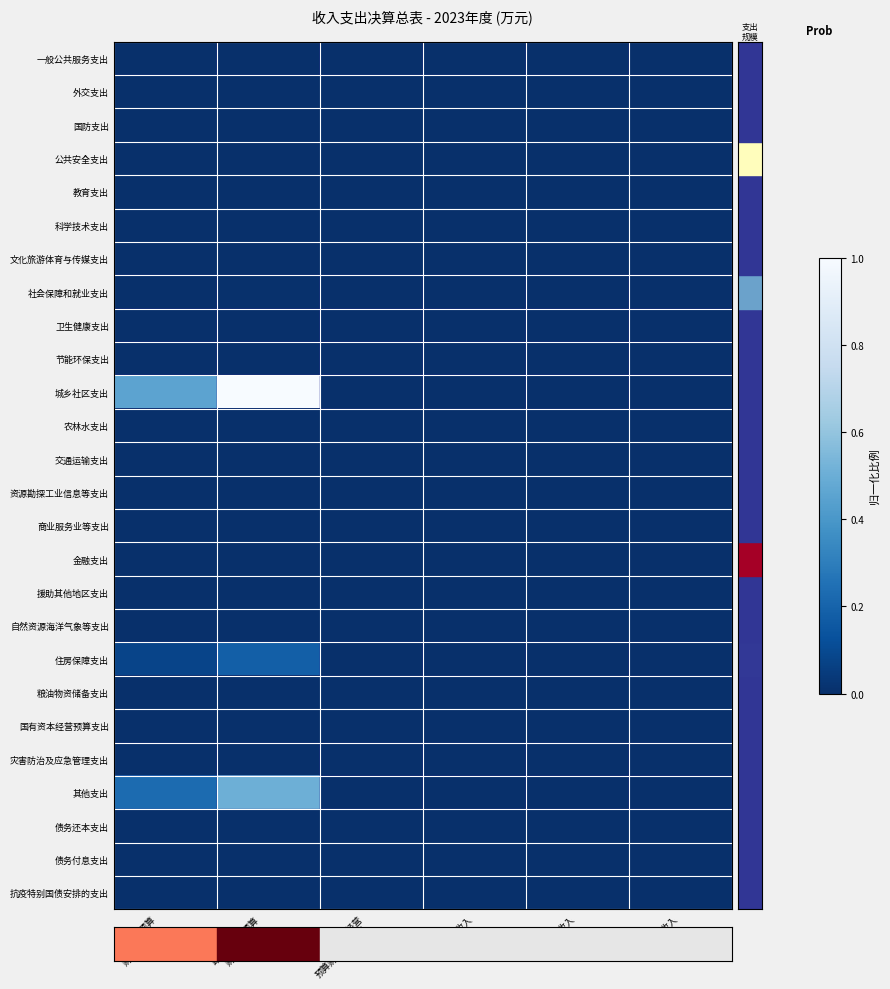

What is the greatest value displayed?

1.0